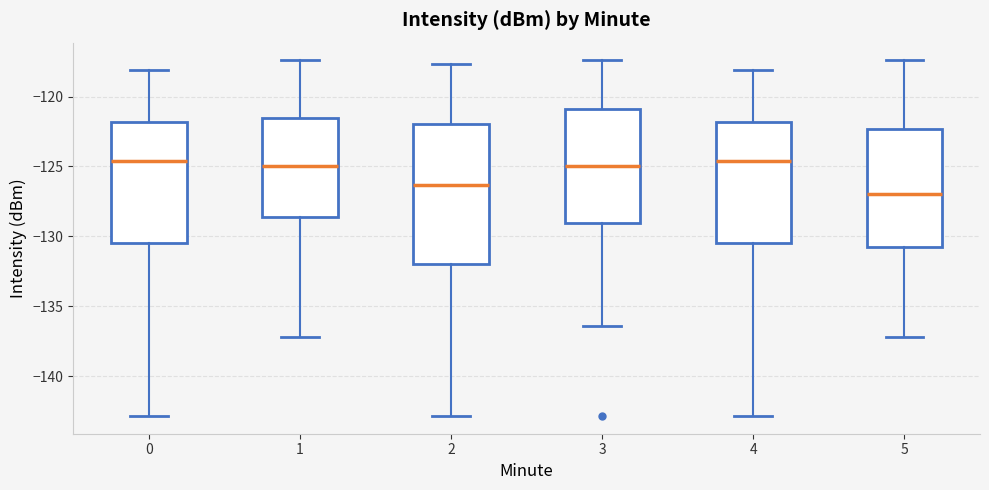

Where is the lower edge of the box at x = 4 on the y-axis? The values are not printed on the chart, so give them approximately, as read against the axis.

-130.5